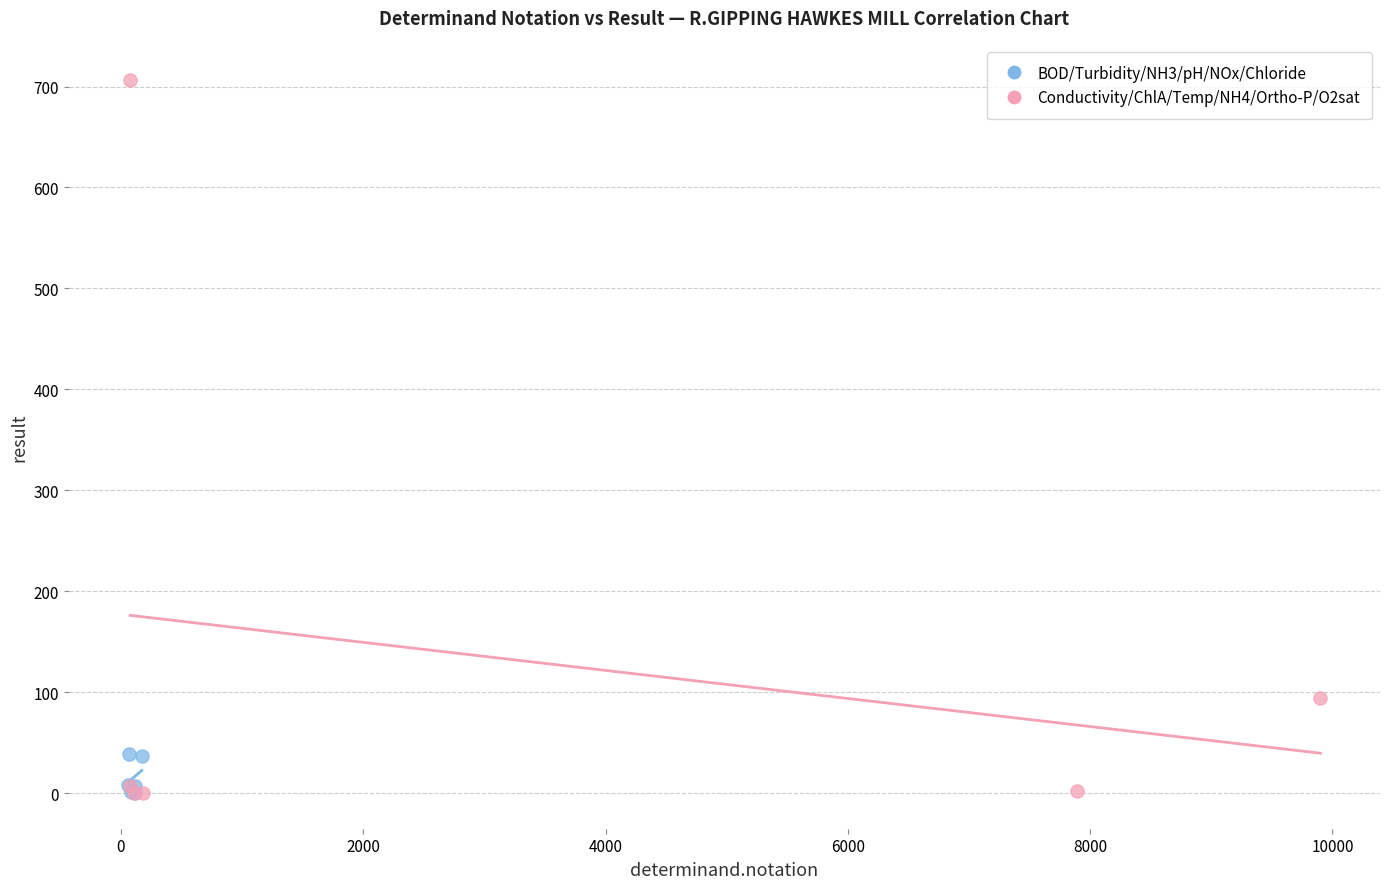

Which series has the largest Y range (max minus min)?

Conductivity/ChlA/Temp/NH4/Ortho-P/O2sat